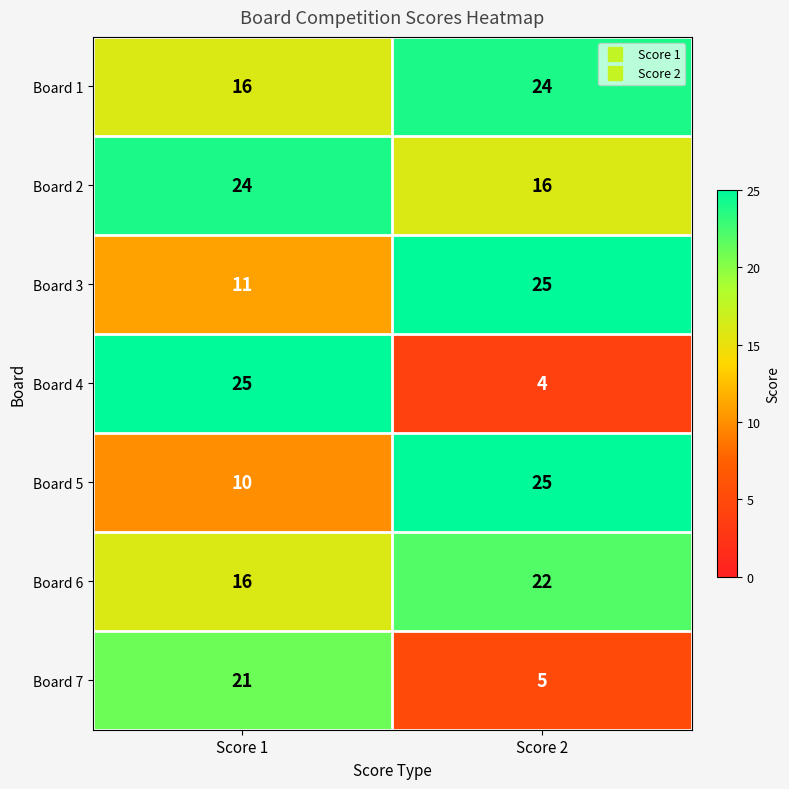

The value of Board 3 at Score 1 is 4. True or false?

False